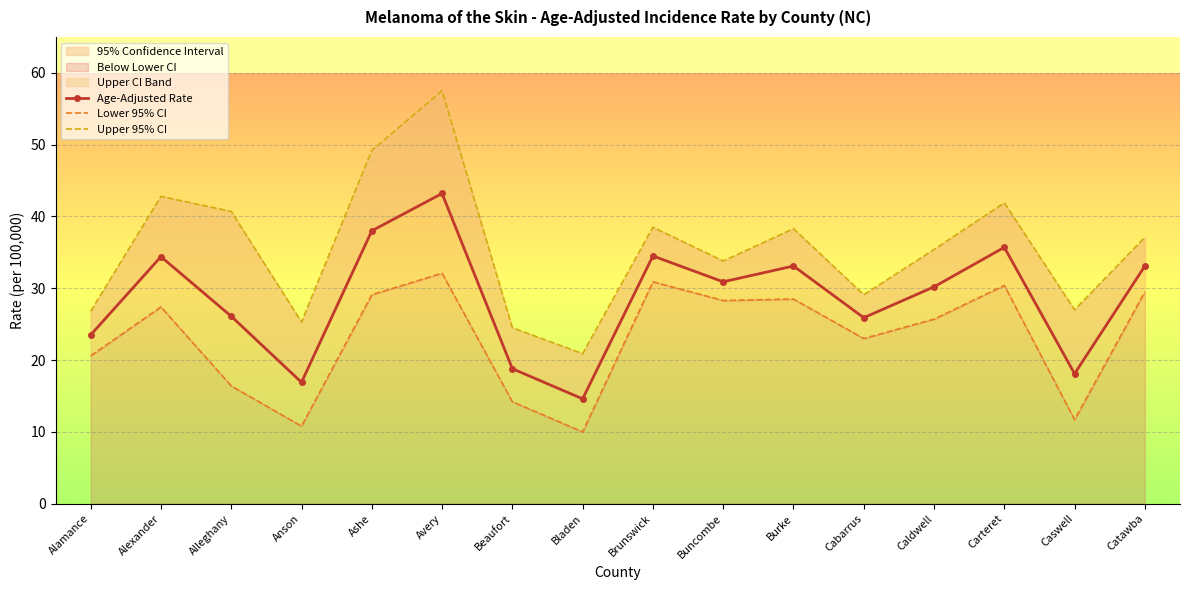

Reading left to right, extract all data points from this chart.

Age-Adjusted Rate: 23.5	34.4	26.1	16.9	38.0	43.2	18.8	14.6	34.5	30.9	33.1	25.9	30.2	35.7	18.1	33.1
Lower 95% CI: 20.6	27.4	16.4	10.8	29.1	32.1	14.2	10.0	30.9	28.3	28.5	23.0	25.7	30.4	11.7	29.5
Upper 95% CI: 26.8	42.8	40.7	25.3	49.2	57.5	24.5	20.9	38.5	33.8	38.3	29.1	35.4	41.9	27.0	37.1